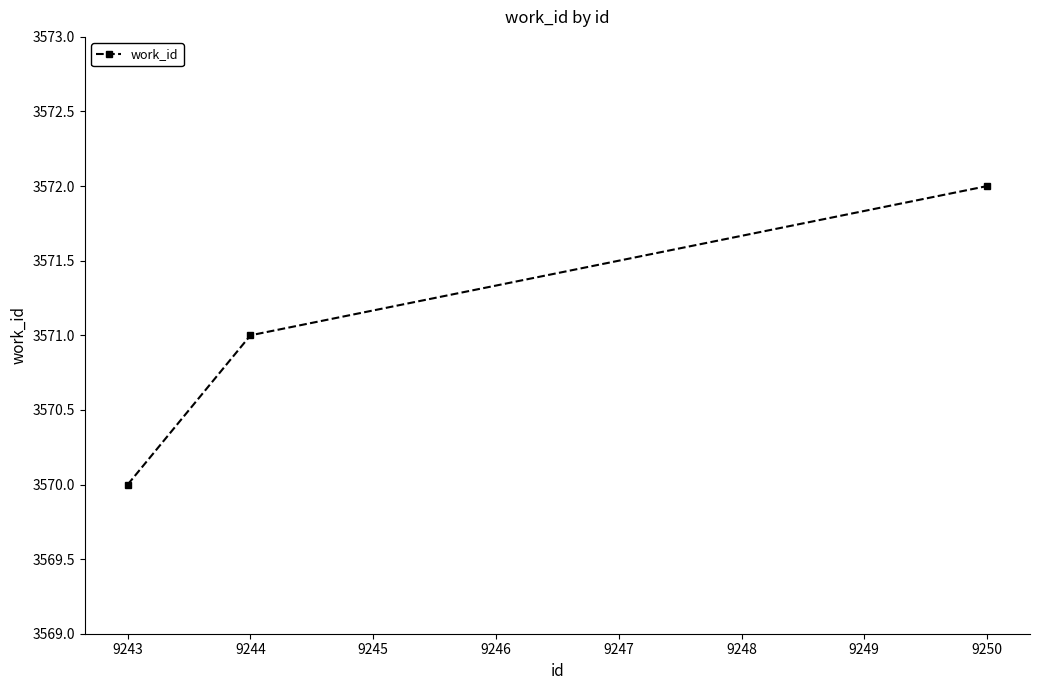

True or false: the data shows 6268 at 9244.

False